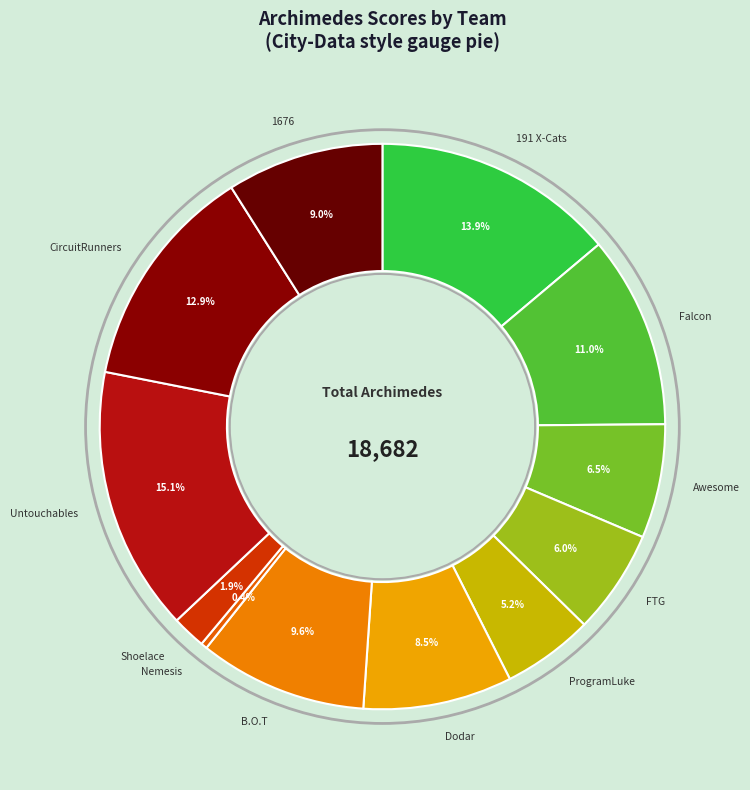

How many segments does this pie chart have?

12